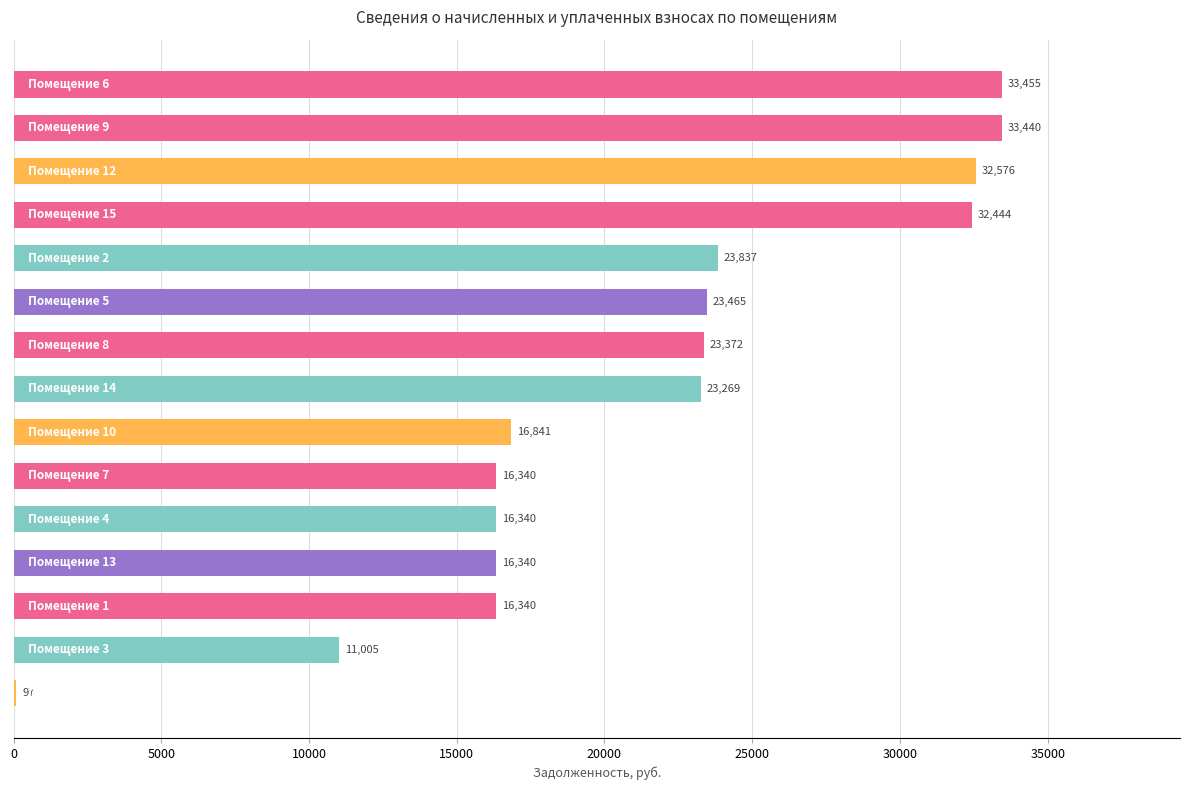

What is the maximum value shown in the chart?

33455.2